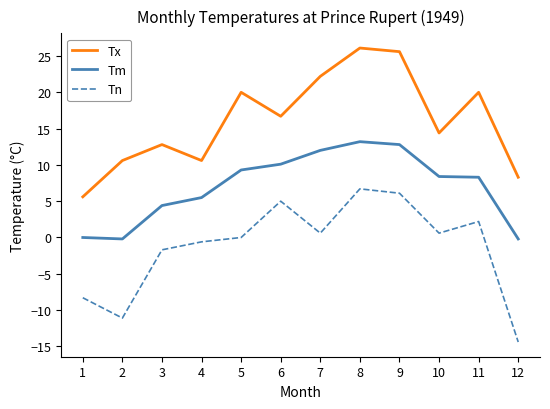

What is the total value across all series at 6?

31.8